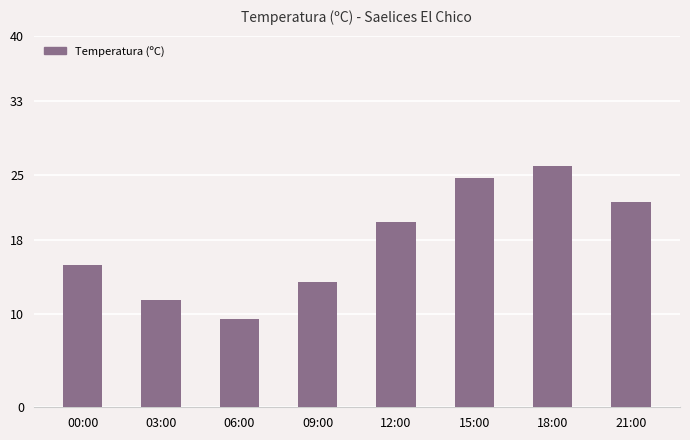

Which label corresponds to the largest value in the chart?

18:00